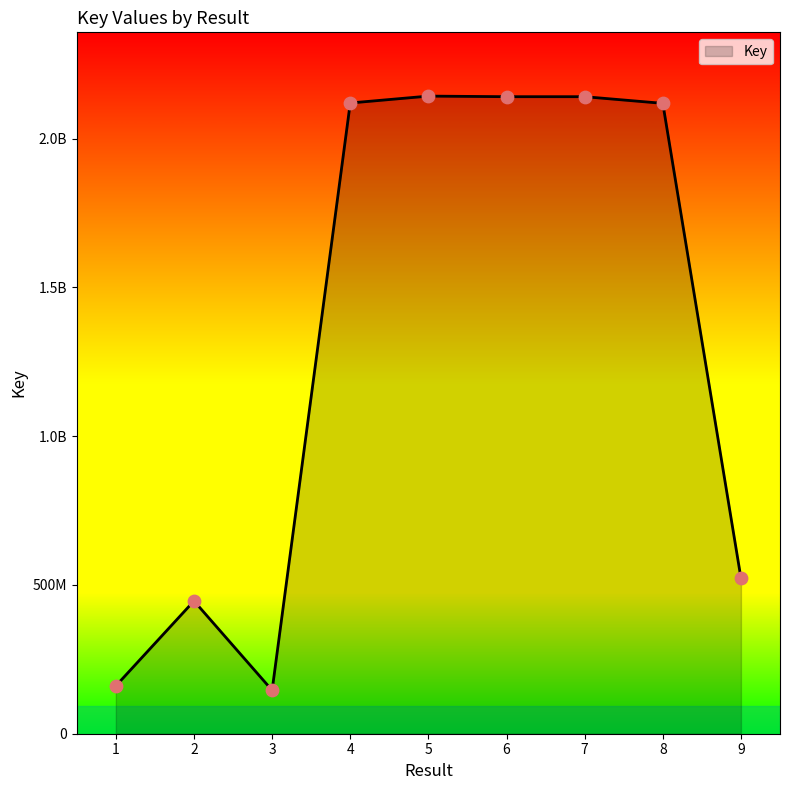

Which has a higher value, 7 or 9?

7